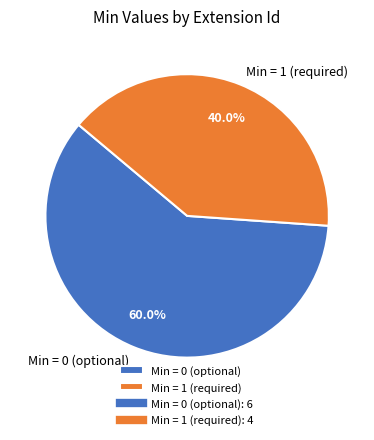

Rank the categories by value from lowest to highest.

Min = 1 (required), Min = 0 (optional)